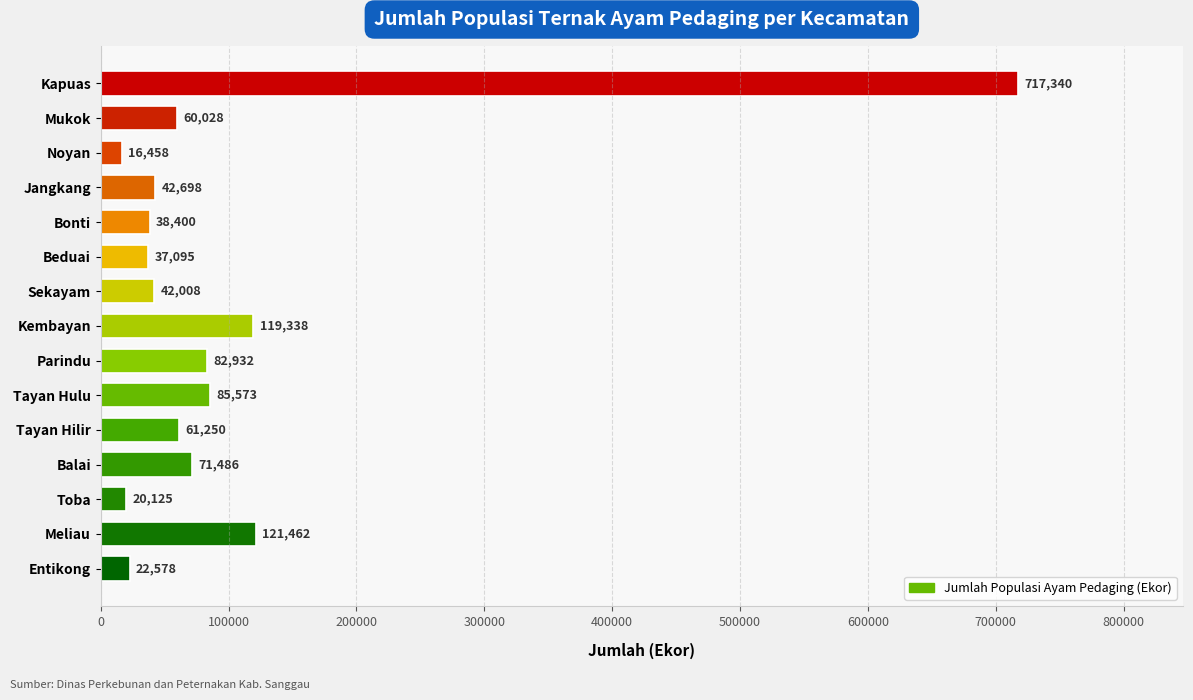

Which has a higher value, Mukok or Sekayam?

Mukok